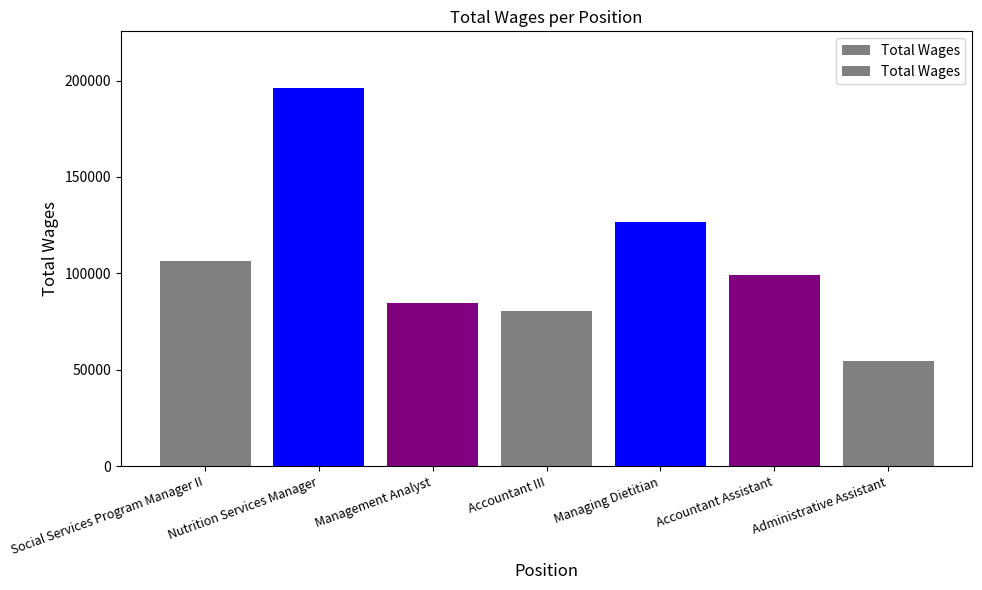

The chart shows a value of 106427.2 at Social Services Program Manager II. True or false?

True